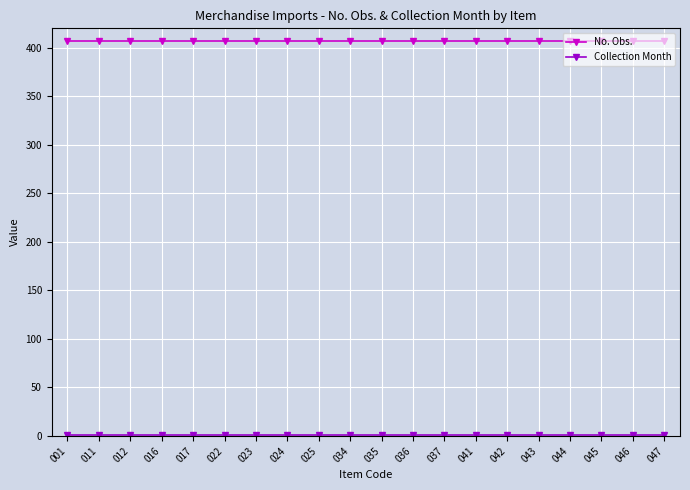

Which series has the largest total across all categories?

No. Obs.